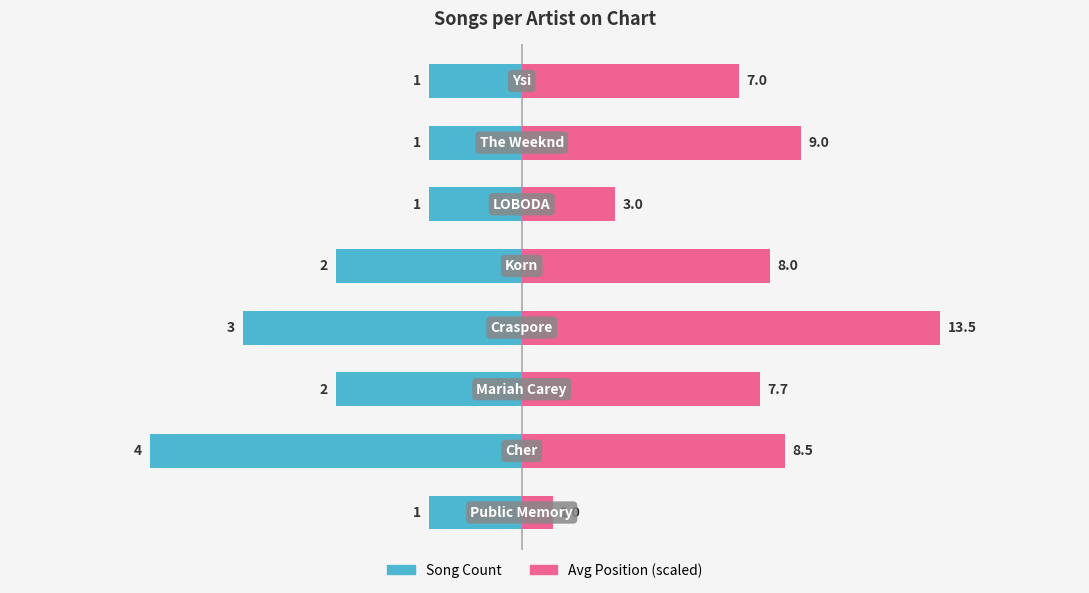

Rank the categories by Song Count value from highest to lowest.

0, 5, 6, 7, 2, 4, 3, 1